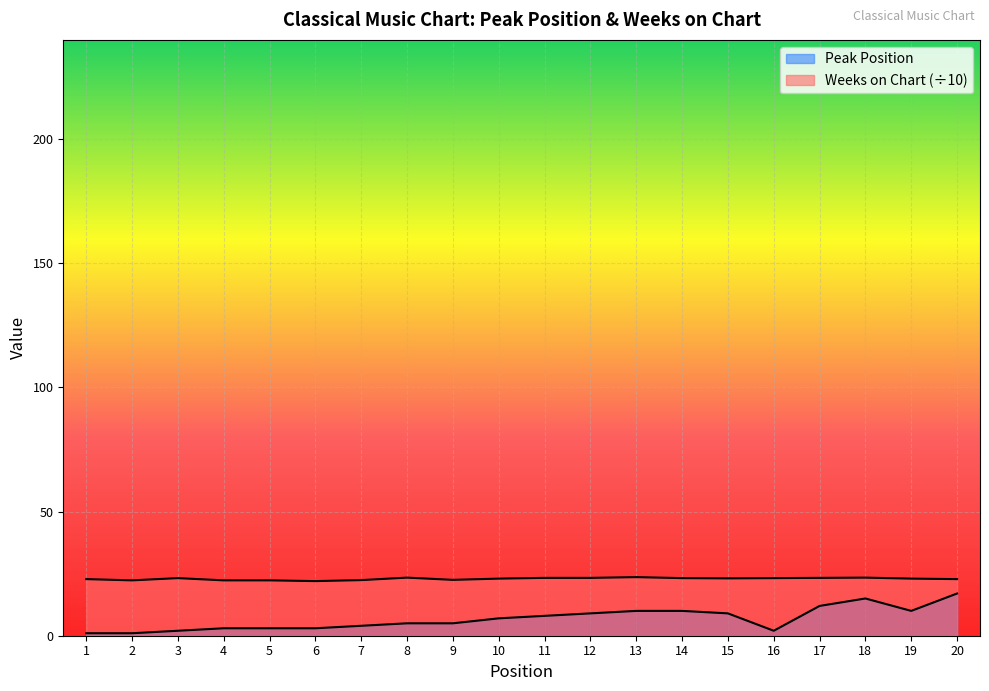

Rank the series by their maximum value, from highest to lowest.

Weeks on Chart, Peak Position